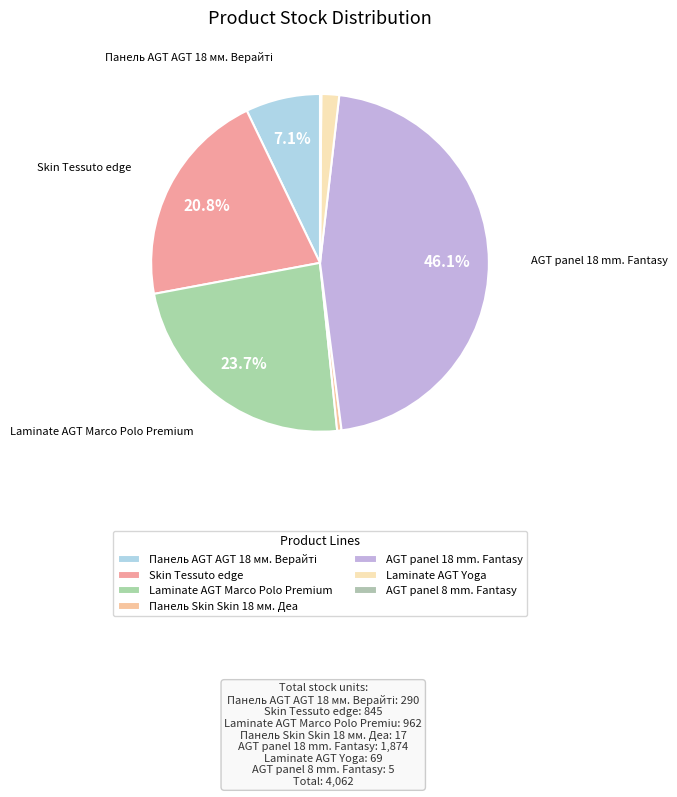

Is the sum of Laminate AGT Marco Polo Premium and Панель Skin Skin 18 мм. Деа greater than half?

No